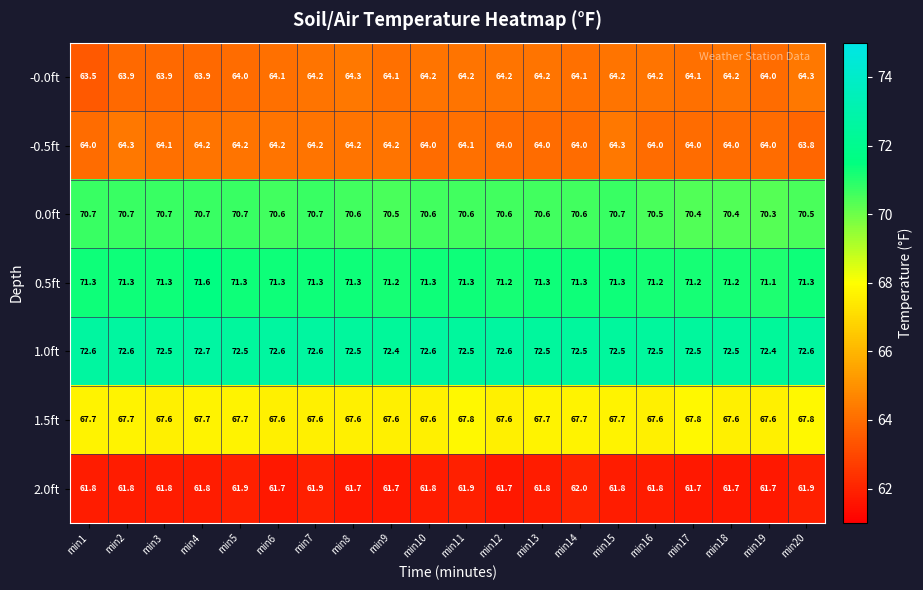

Is it true that 1.5ft equals 67.7 at min5?

True